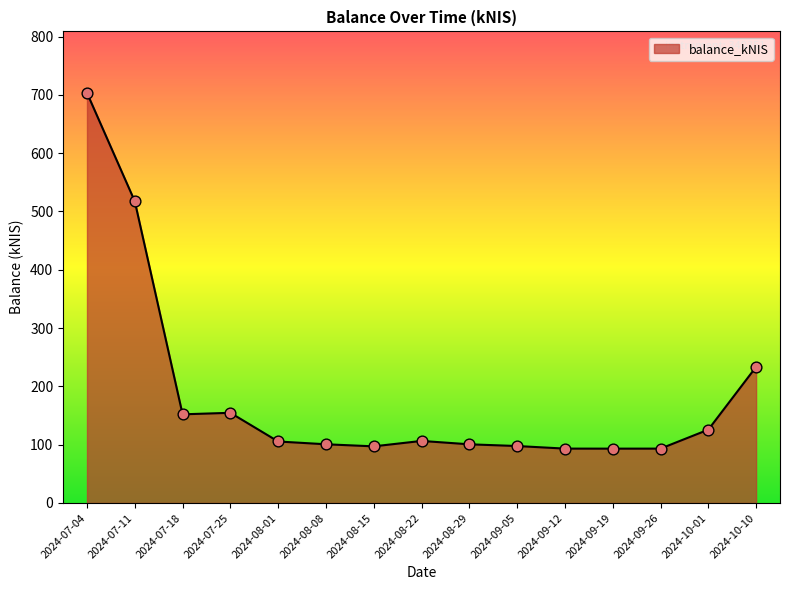

Between 2024-07-18 and 2024-08-15, which is larger?

2024-07-18